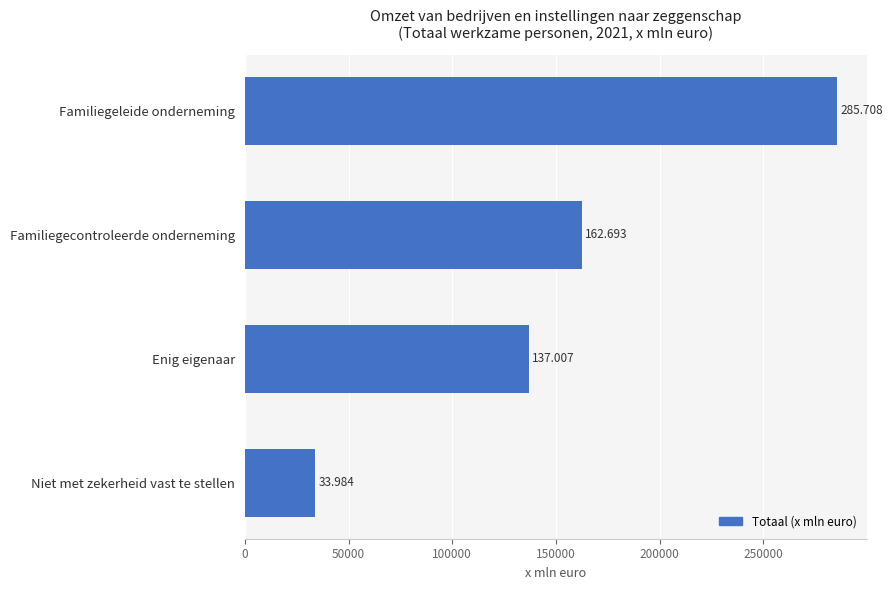

What is the difference between the maximum and minimum values?

251724